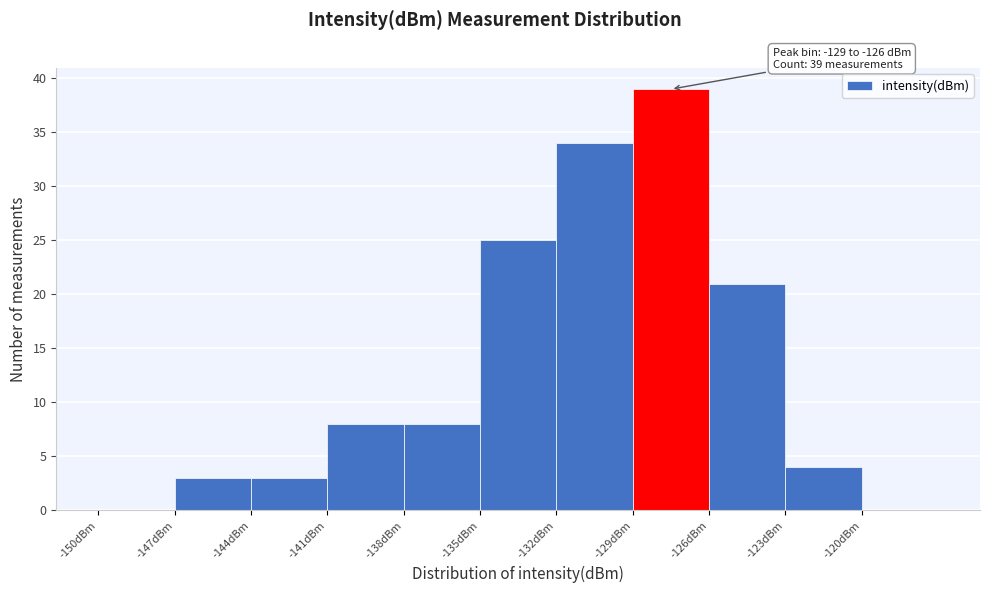

Which range on the x-axis has the tallest bar?

-129 to -126